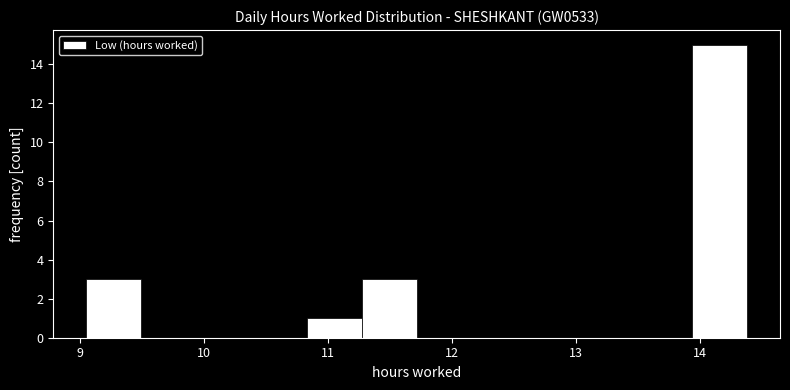

What is the height of the bar covering 10.8 to 11.3 on the x-axis? Neither the bar edges nor the heights are printed on the chart, so give them approximately, as read against the axes.

1